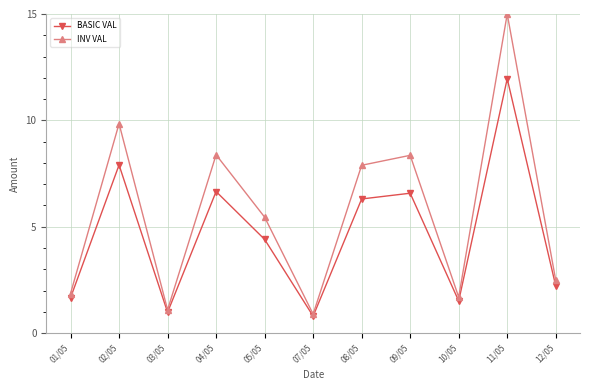

At 11/05, list the series in order from smallest to largest.

BASIC VAL, INV VAL